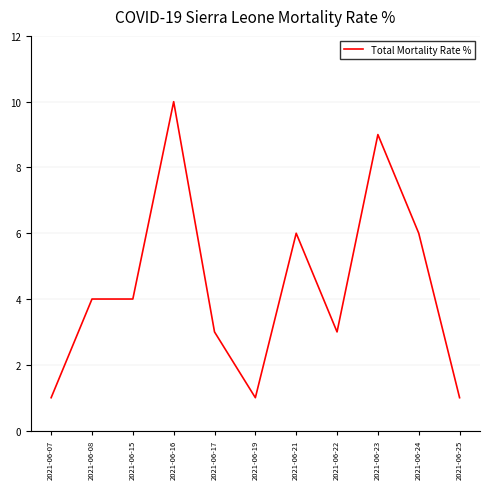

What is the average value?

4